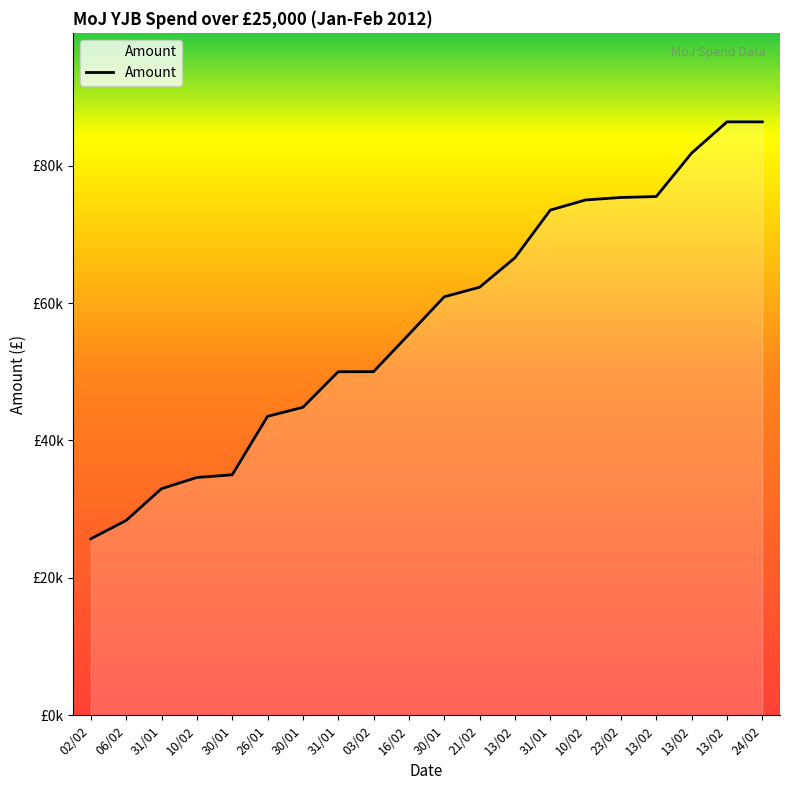

Which label corresponds to the smallest value in the chart?

02/02